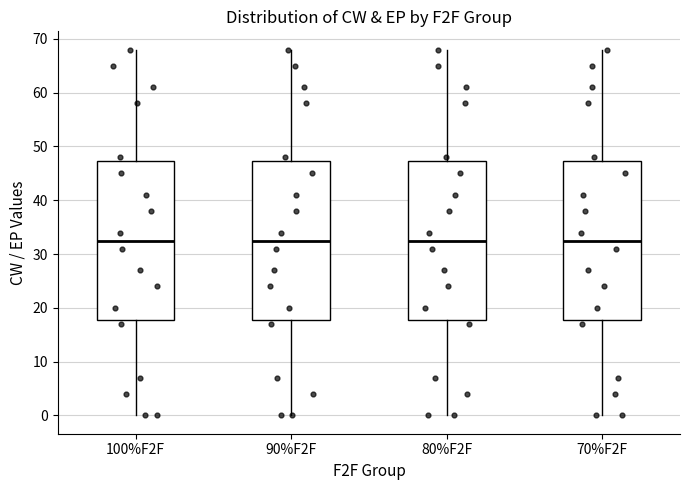

Where is the upper edge of the box for 80%F2F on the y-axis? The values are not printed on the chart, so give them approximately, as read against the axis.

47